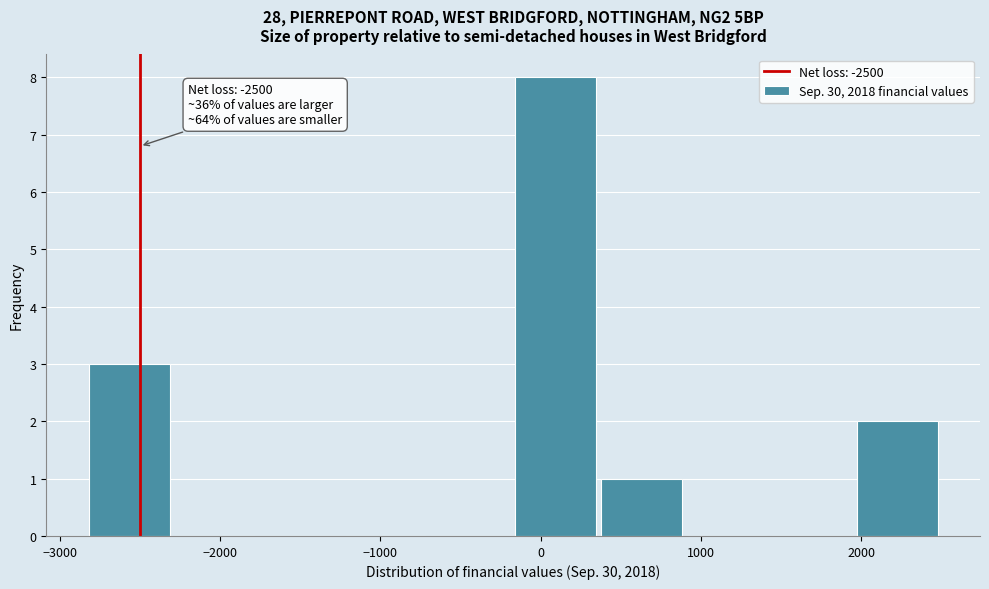

Over which range of the x-axis is the bar tallest?

-200 to 400